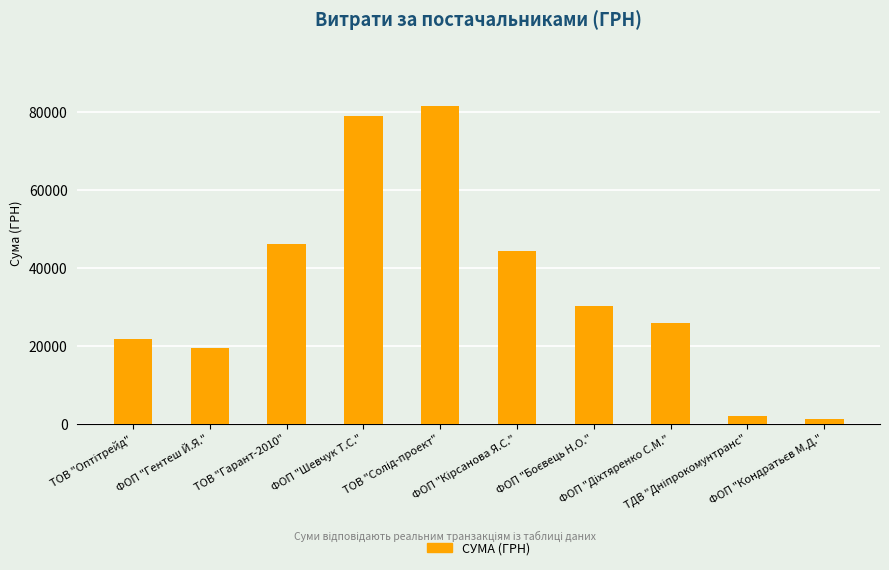

What is the sum of all values?

351830.4